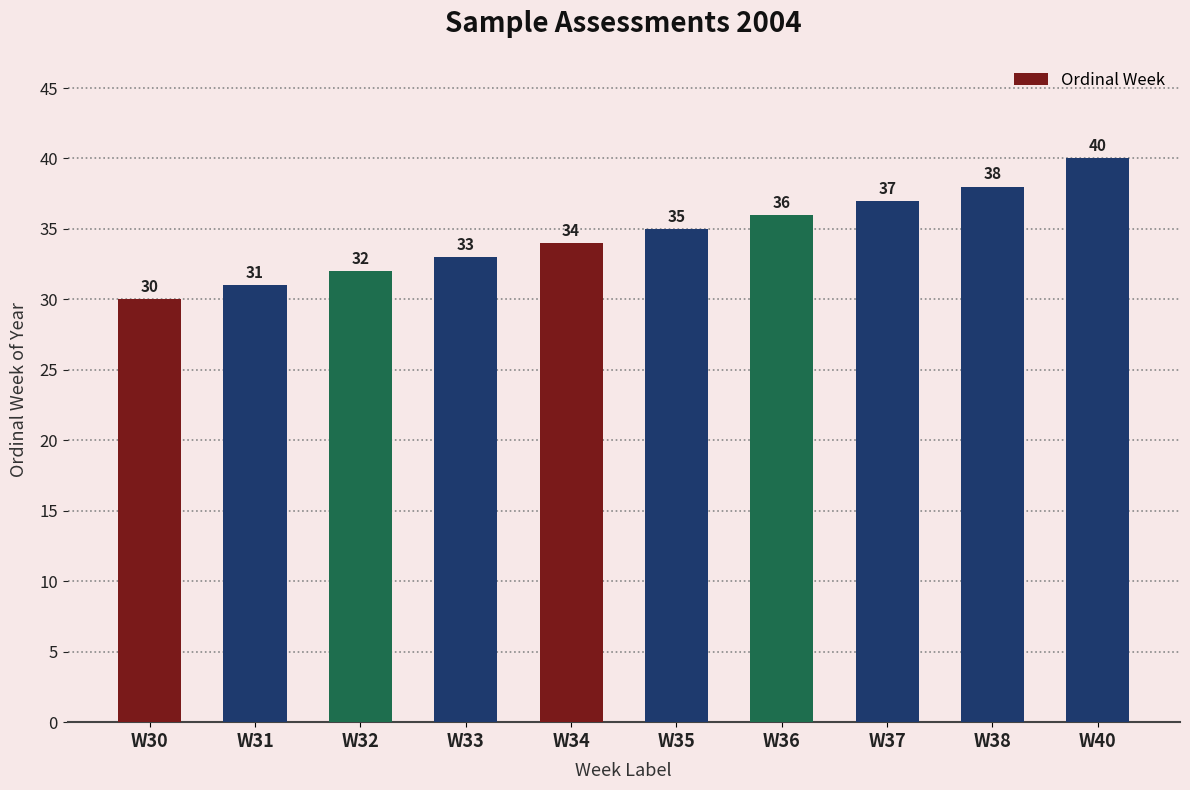

What value does the data have at W40, to the nearest 10?

40